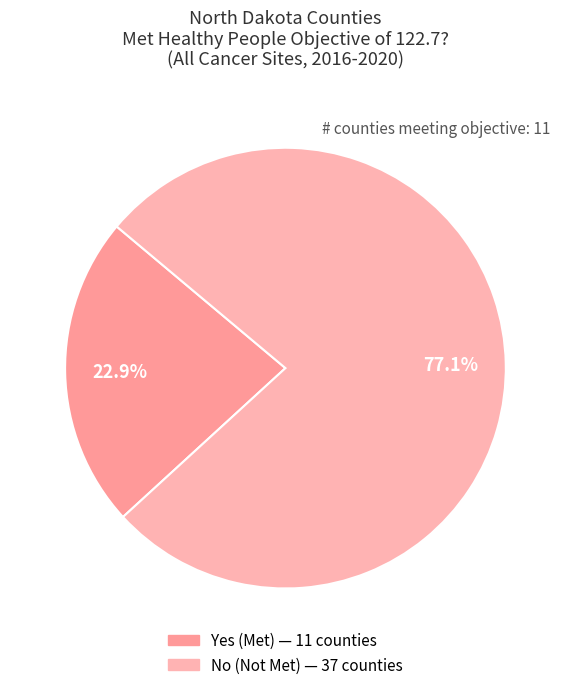

Count the number of slices in the pie.

2